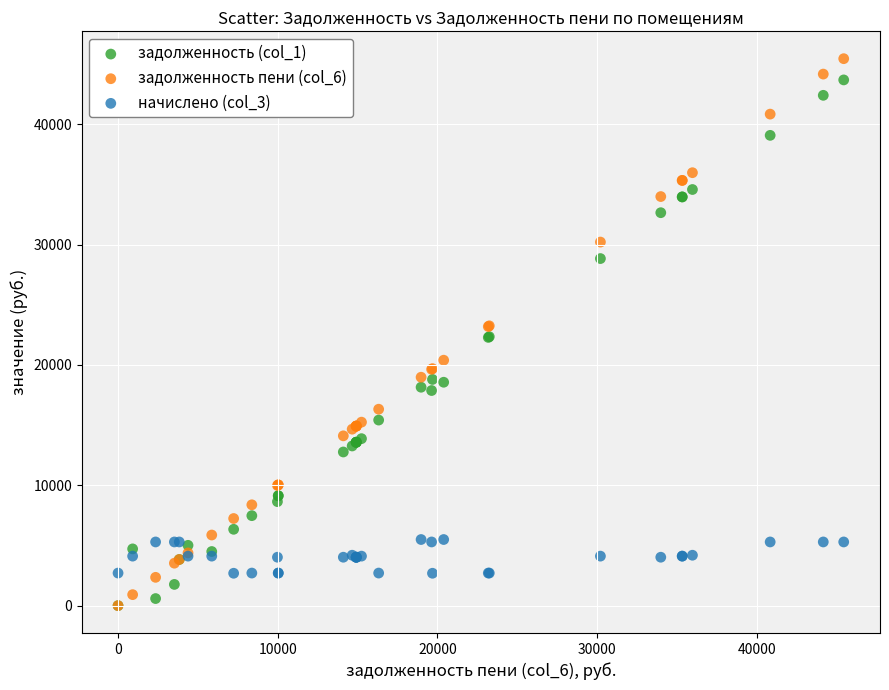

Which series contains the highest Y value?

задолженность пени (col_6)